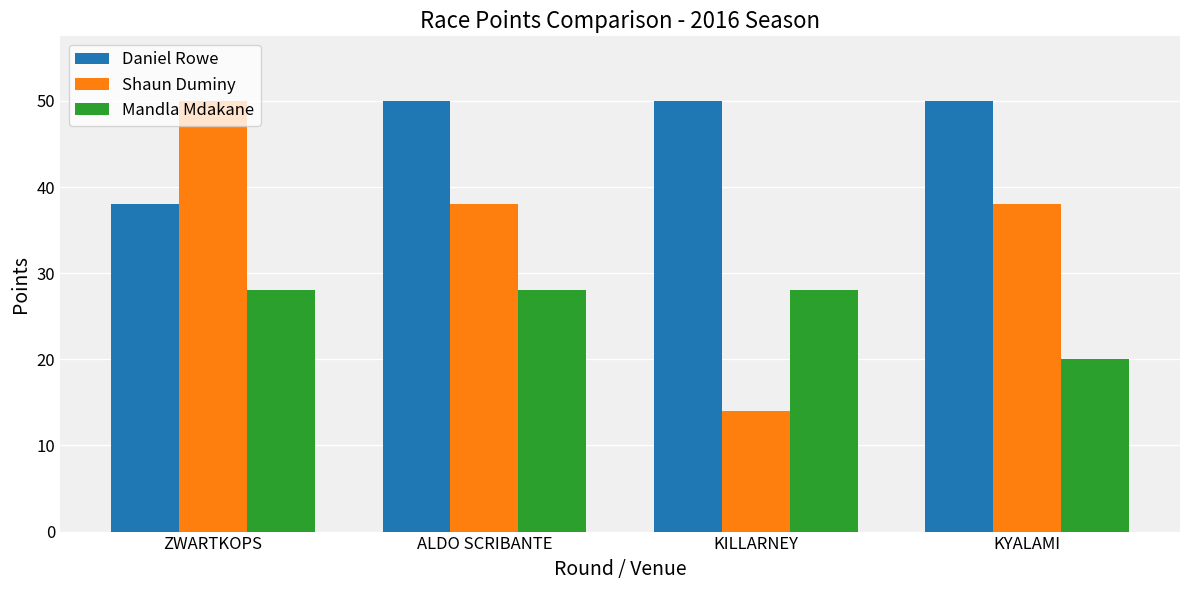

How many categories are shown in the chart?

4